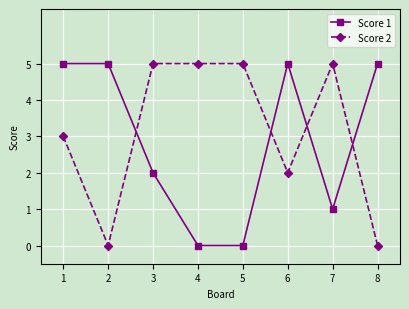

At which category is the sum across all series the highest?

1